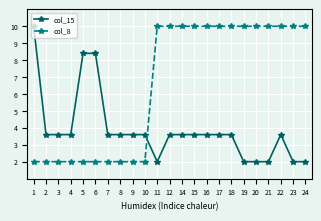

Between 3 and 22, which series saw the biggest shift?

col_8